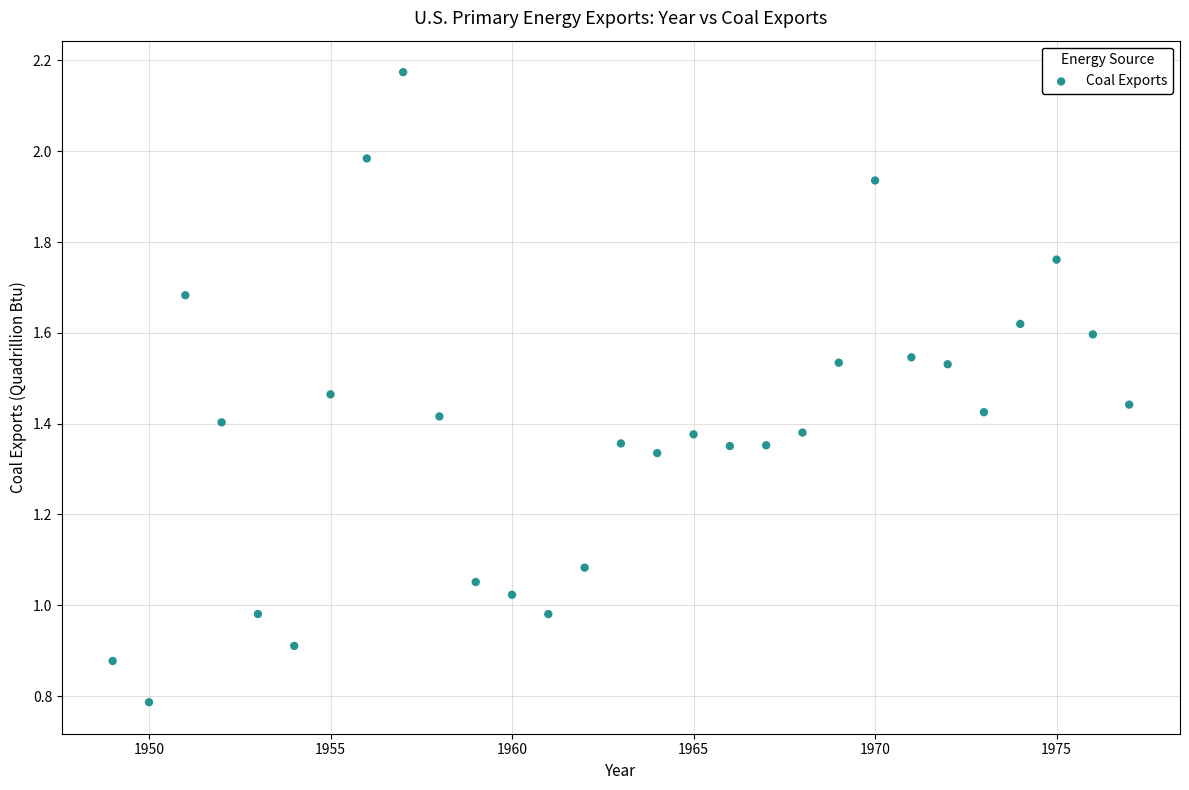

What is the range of X values (max minus min)?

28.0